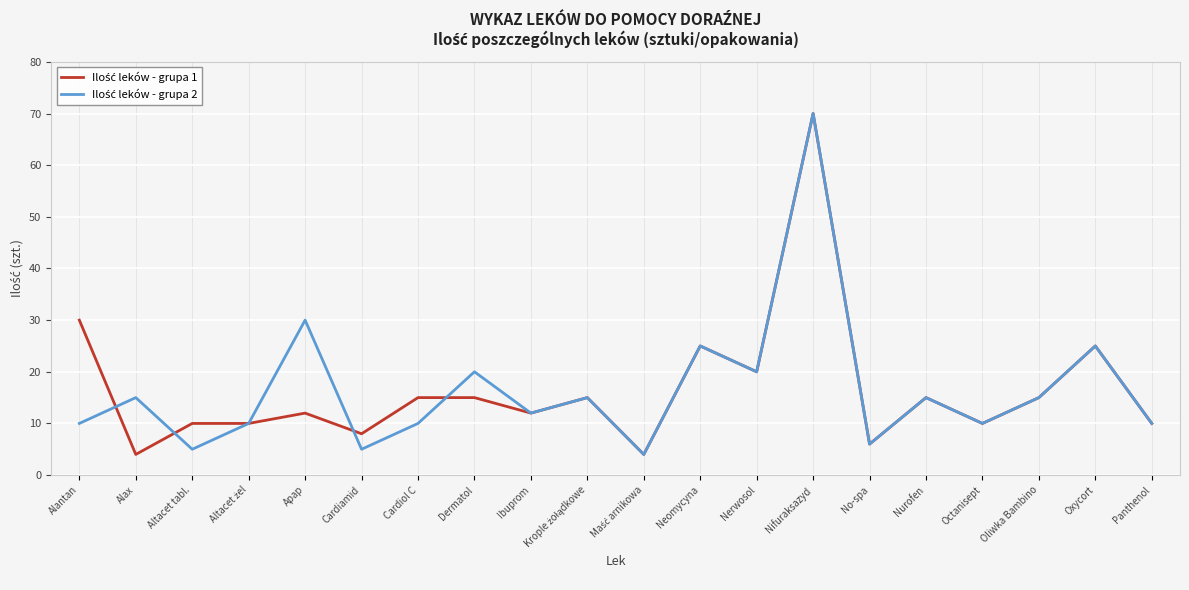

What position from the left is Dermatol?

8